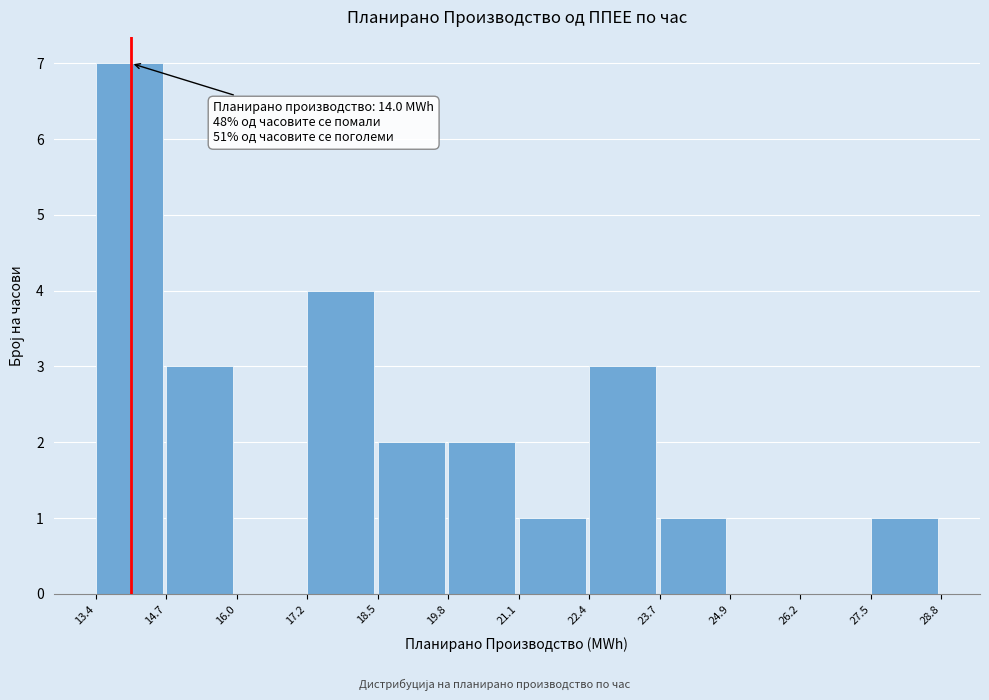

Which range on the x-axis has the tallest bar?

13.4 to 14.7